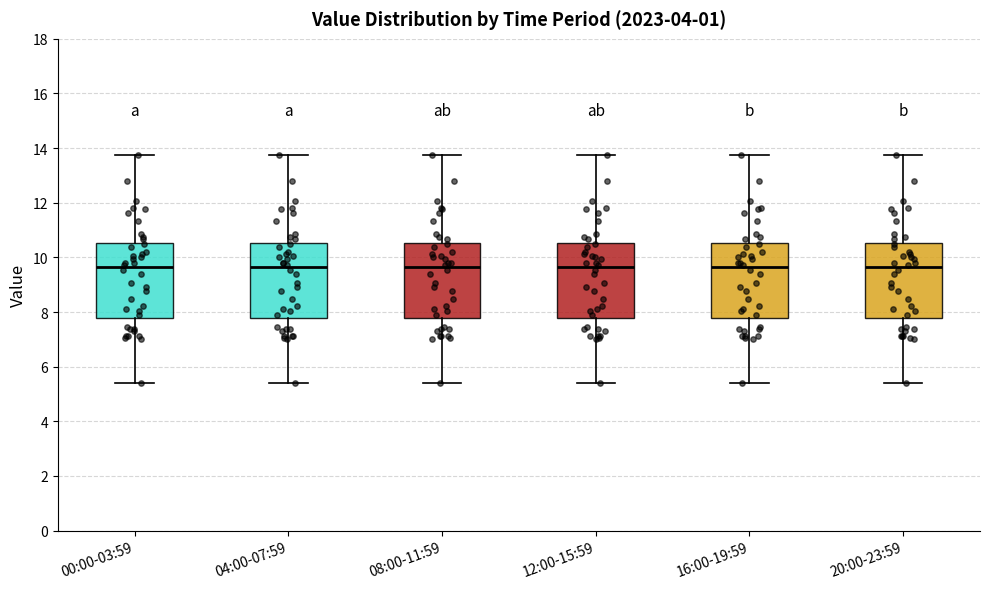

Where does the median line of the box for 16:00-19:59 sit on the y-axis? The values are not printed on the chart, so give them approximately, as read against the axis.

9.6